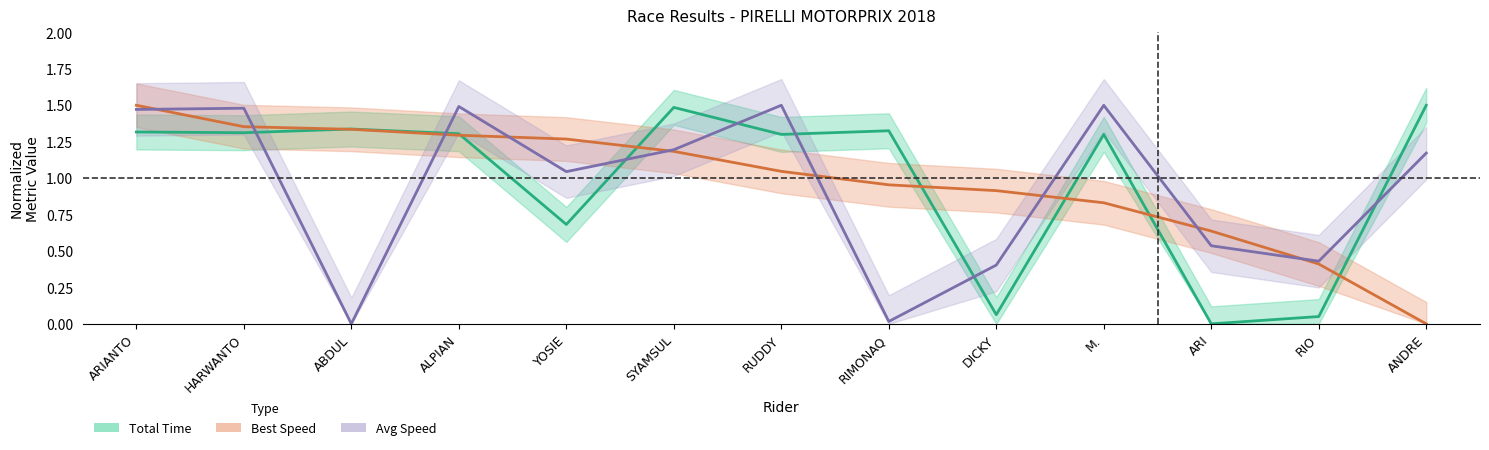

Between HARWANTO and RIMONAQ, which is larger?

RIMONAQ